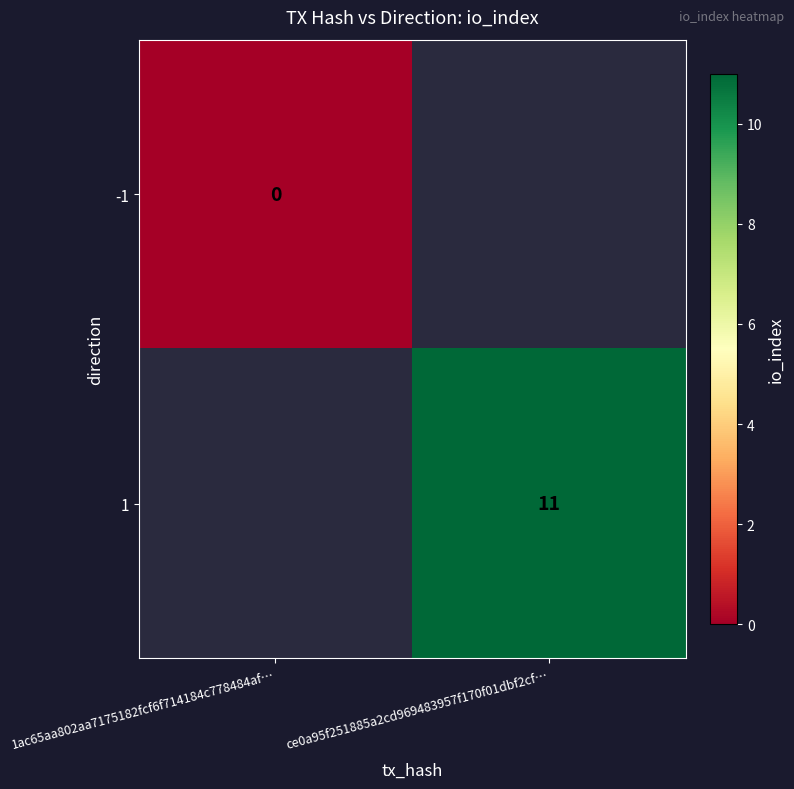

What is the maximum value shown in the chart?

11.0